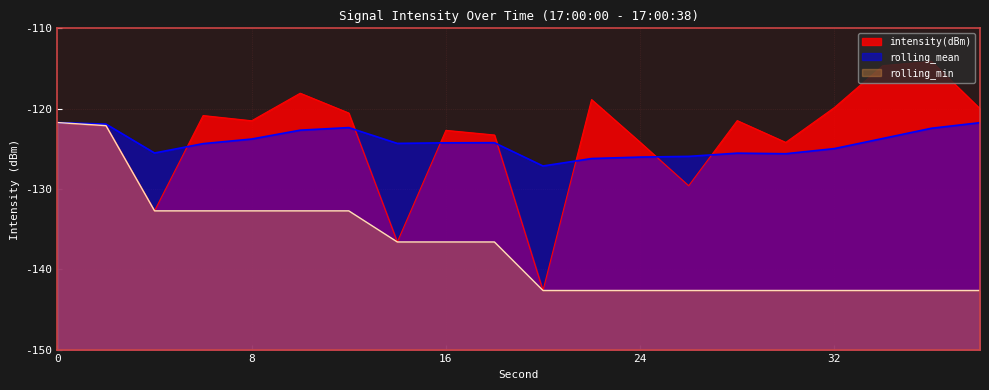

What are all the series names shown in the legend?

intensity(dBm), rolling_mean, rolling_min